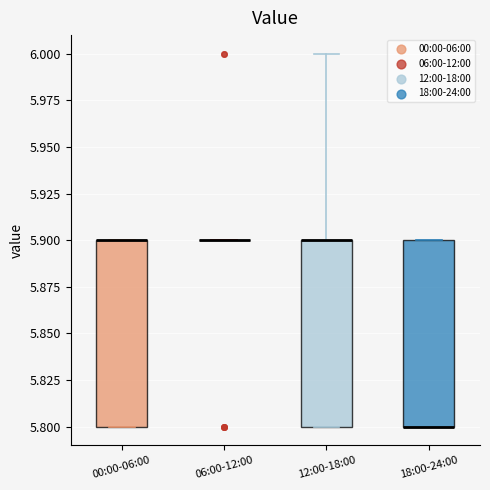

Where is the lower edge of the box for 00:00-06:00 on the y-axis? The values are not printed on the chart, so give them approximately, as read against the axis.

5.8